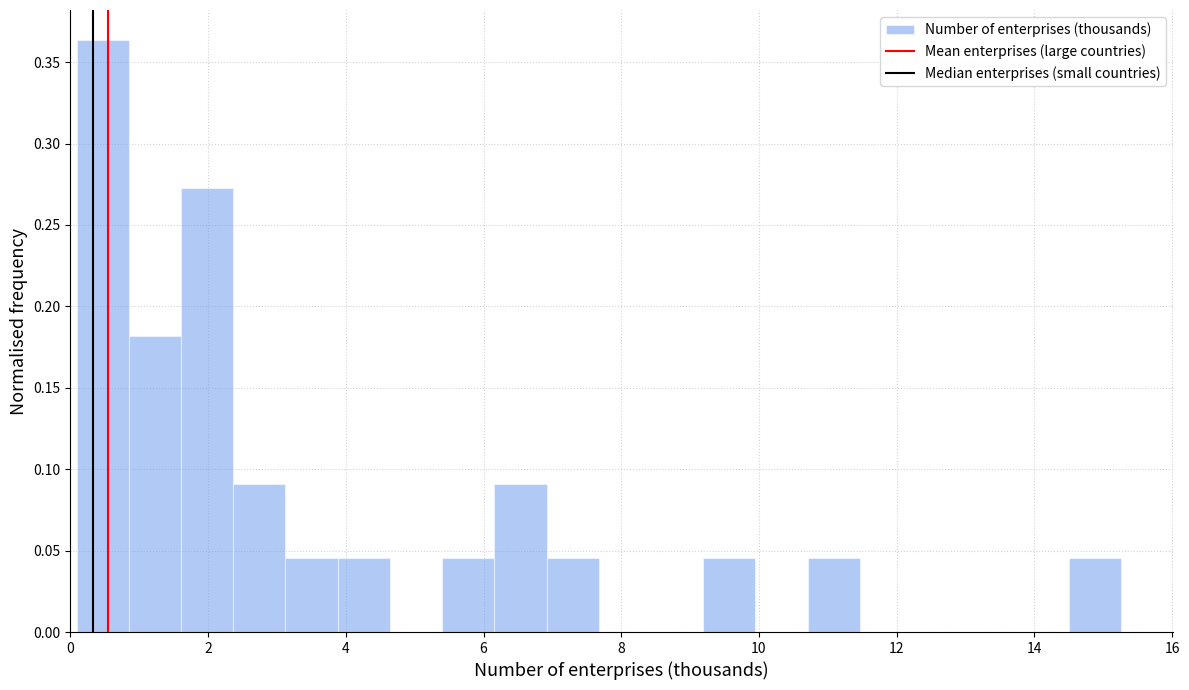

Read against the x-axis, roughly where is the centre of the tallest bar?

0.4